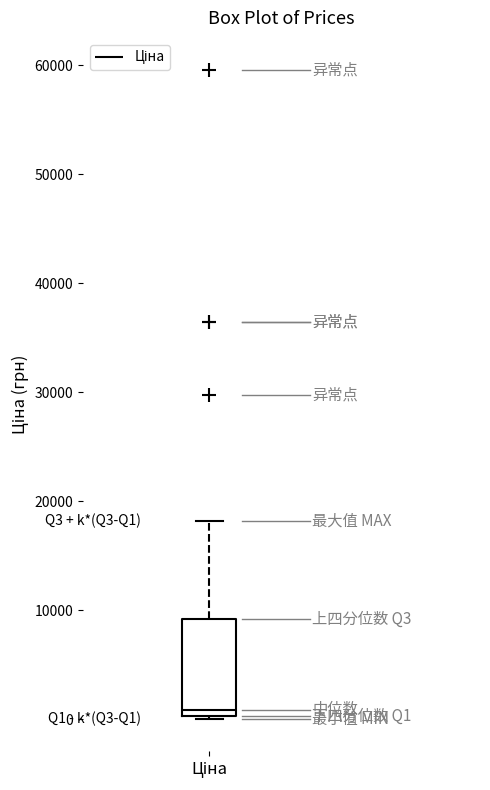

Where is the upper edge of the box for Ціна on the y-axis? The values are not printed on the chart, so give them approximately, as read against the axis.

9000